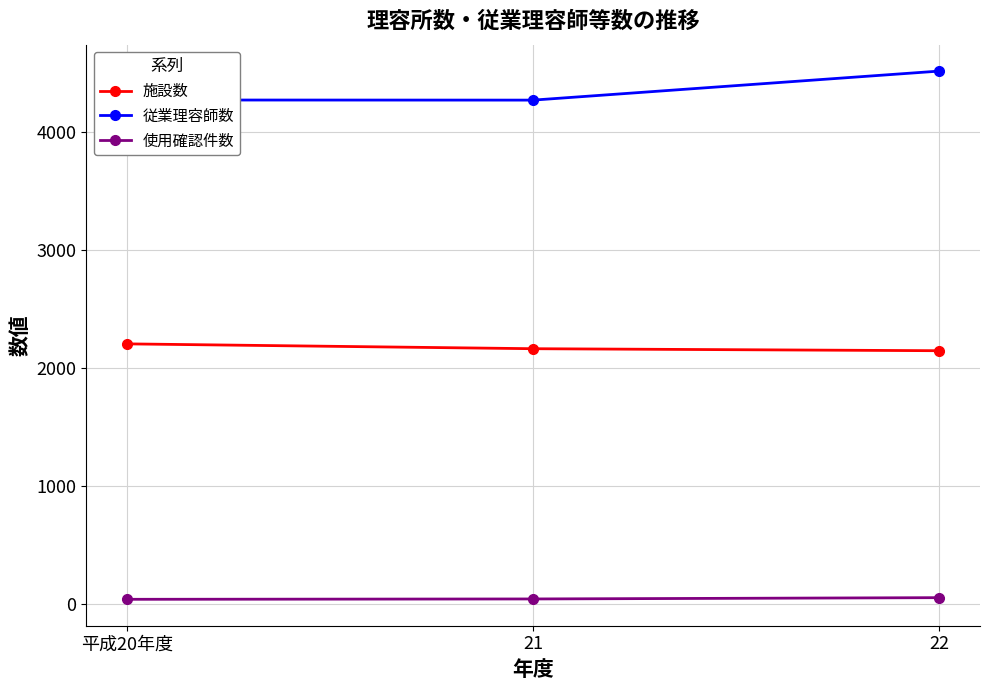

What is the average value of the 施設数 series?

2173